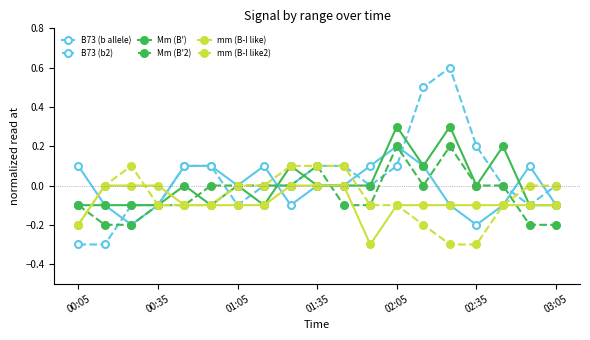

True or false: Mm (B') has more than 2 points higher than both neighbors.

True